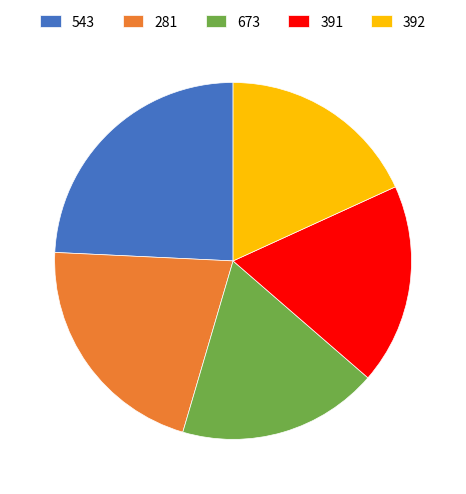

What is the largest slice in the pie chart?

543